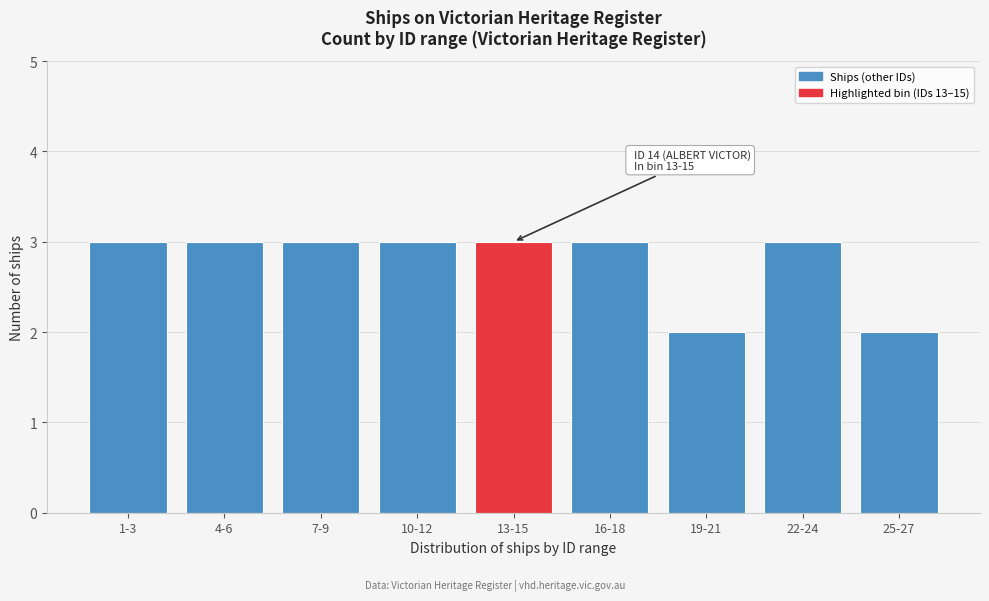

Reading left to right, what are all the values shown in this chart?

3	3	3	3	3	3	2	3	2